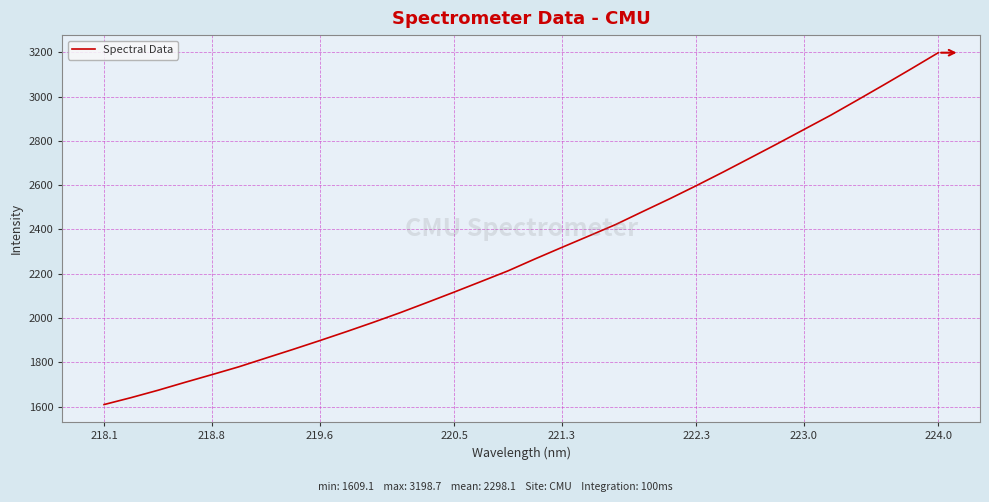

What is the difference between the maximum and minimum values?

1589.6